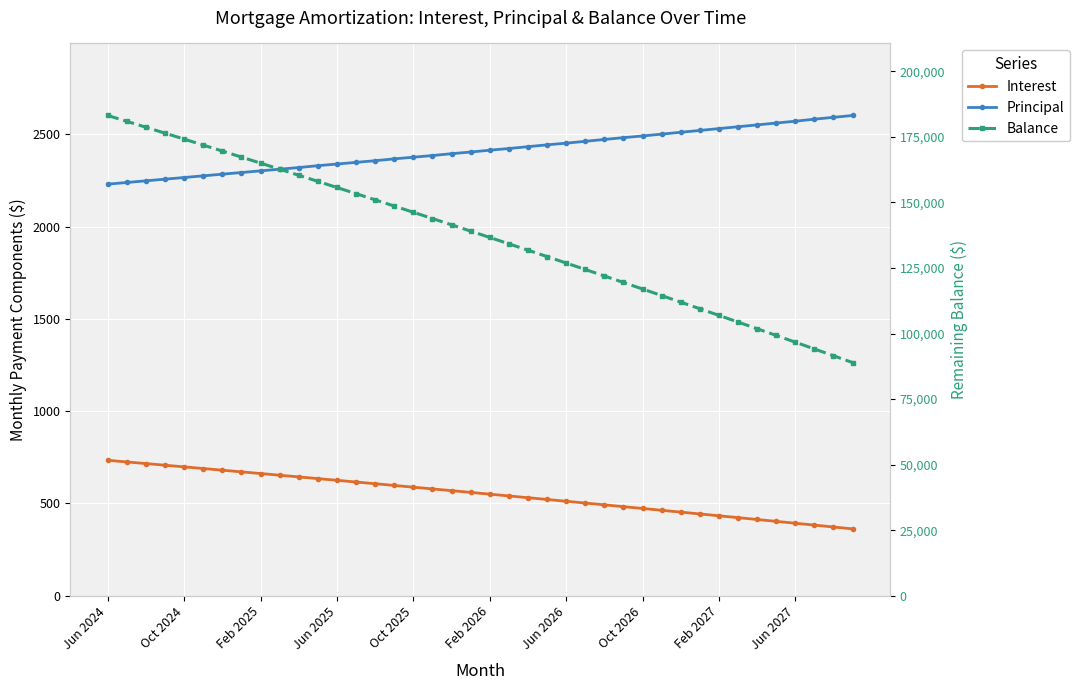

List the labels in order of Principal value, largest first.

39, 38, 37, 36, 35, 34, 33, 32, 31, 30, 29, 28, 27, 26, 25, 24, 23, 22, 21, 20, 19, 18, 17, 16, 15, 14, 13, 12, 11, 10, Jun 2027, Feb 2027, Oct 2026, Jun 2026, Feb 2026, Oct 2025, Jun 2025, Feb 2025, Oct 2024, Jun 2024